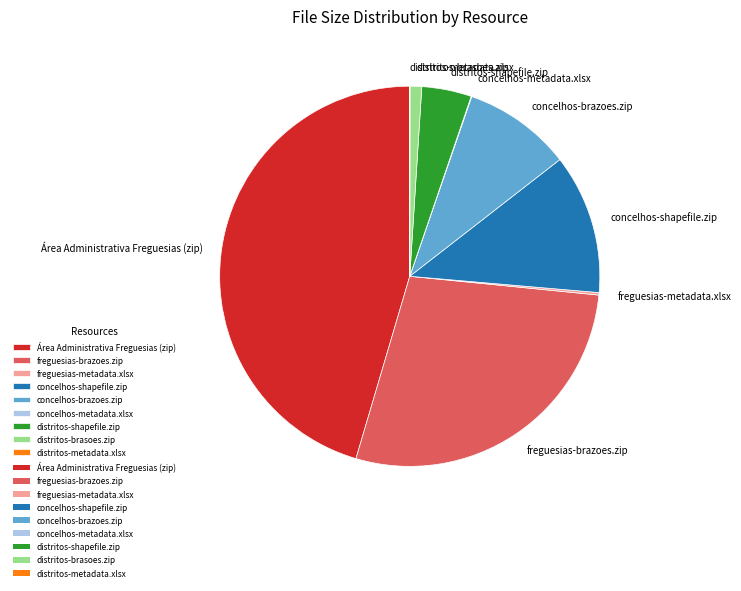

Is distritos-brasoes.zip the majority of the pie?

No